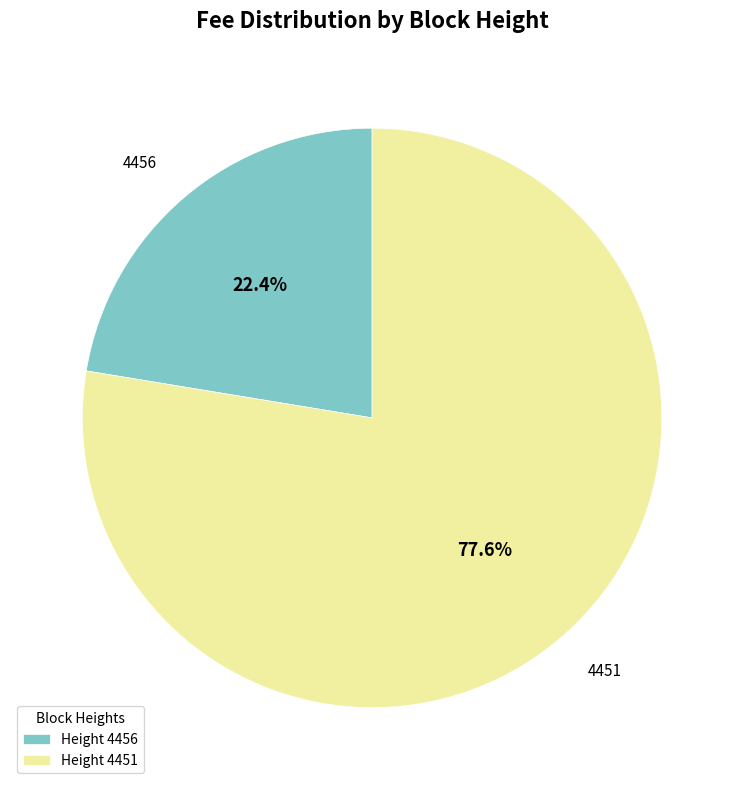

What is the ratio of the value at Height 4451 to the value at Height 4456?

3.5